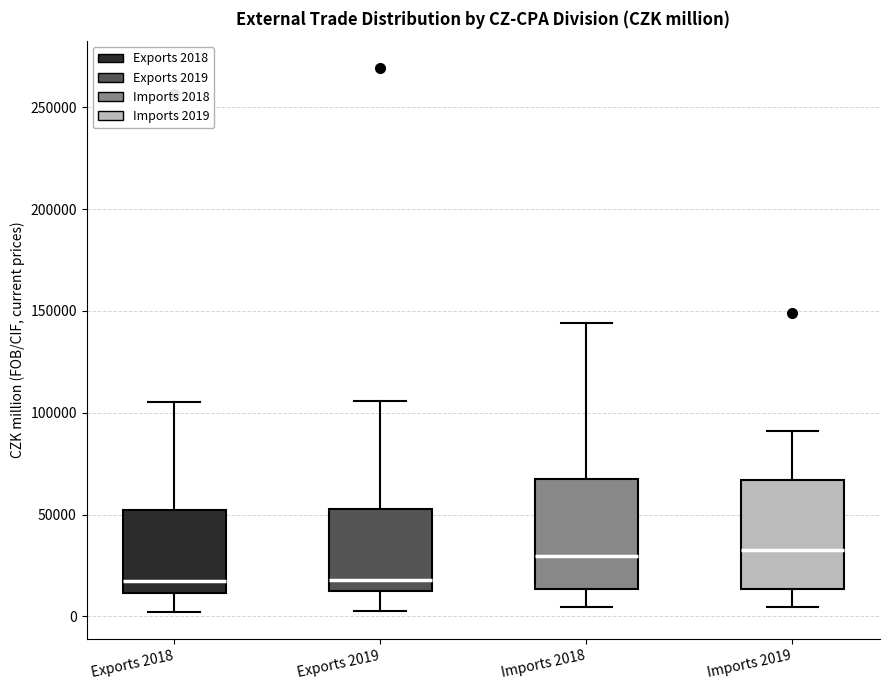

Reading left to right, read every box against the y-axis: the position of its median line, the range the box covers, and the ends of its whiskers. The values are not printed on the chart, so give them approximately, as read against the axis.

Exports 2018: median 15000, box 10000 to 50000, whiskers 0 to 105000
Exports 2019: median 20000, box 15000 to 55000, whiskers 5000 to 105000
Imports 2018: median 30000, box 15000 to 65000, whiskers 5000 to 145000
Imports 2019: median 30000, box 15000 to 65000, whiskers 5000 to 90000